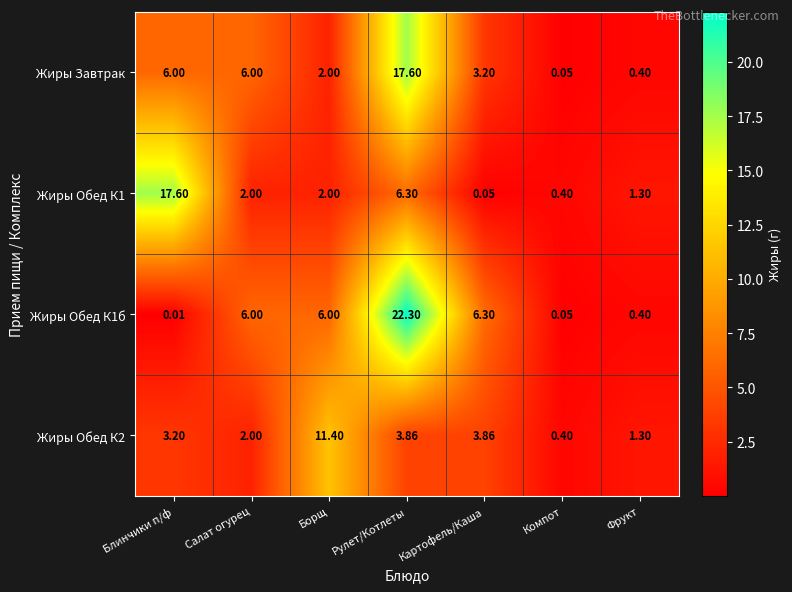

Where does the Жиры Обед К1 series first go above 2?

Блинчики п/ф